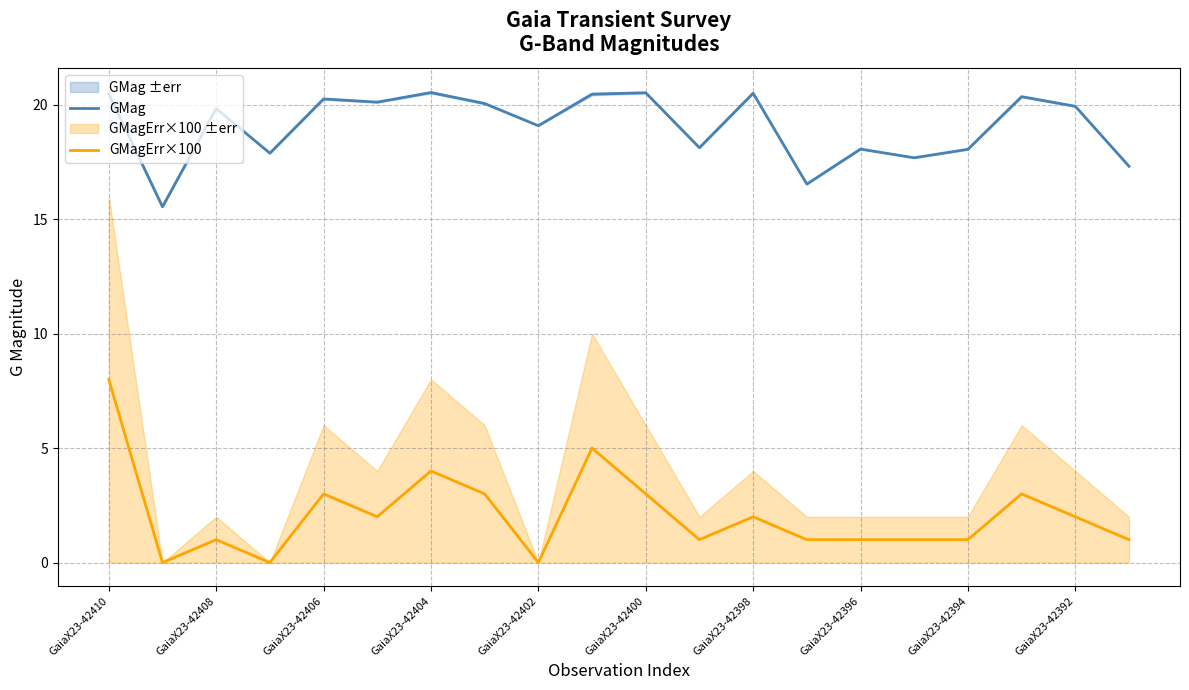

True or false: GMag and GMagErr×100 cross at least once.

False